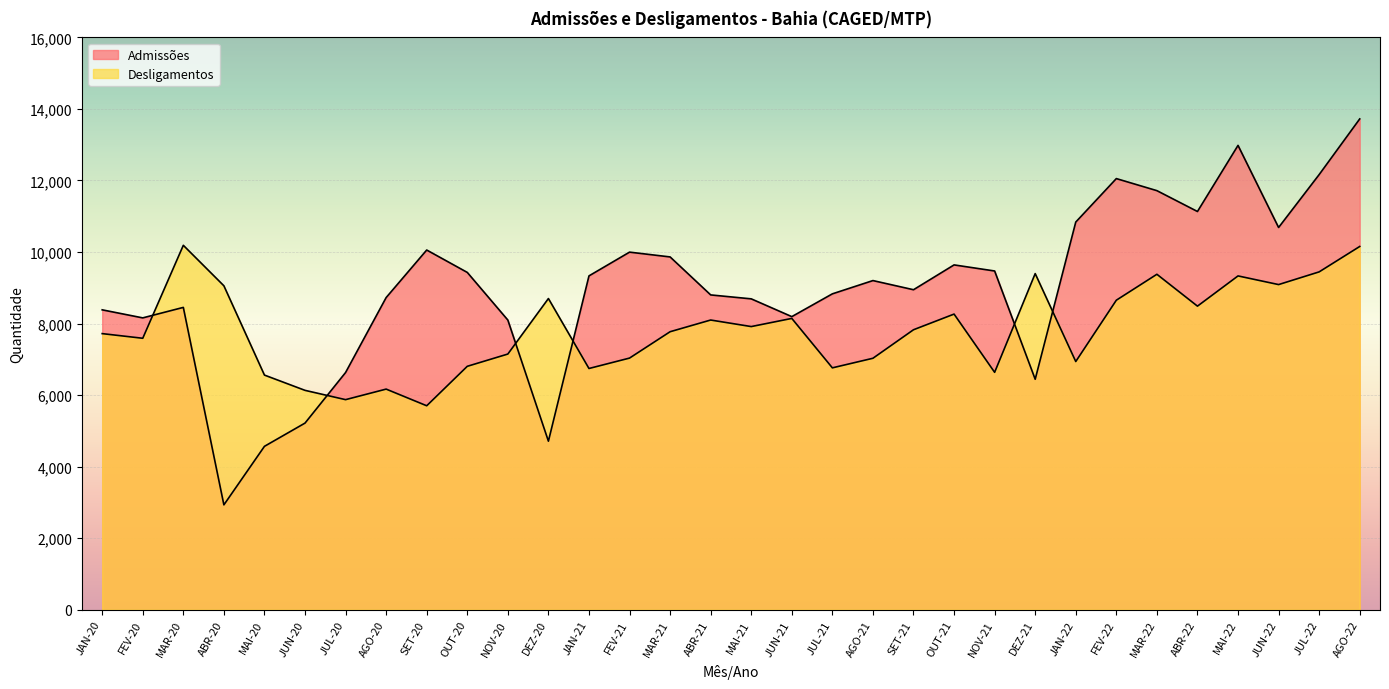

What is the smallest value displayed?

2932